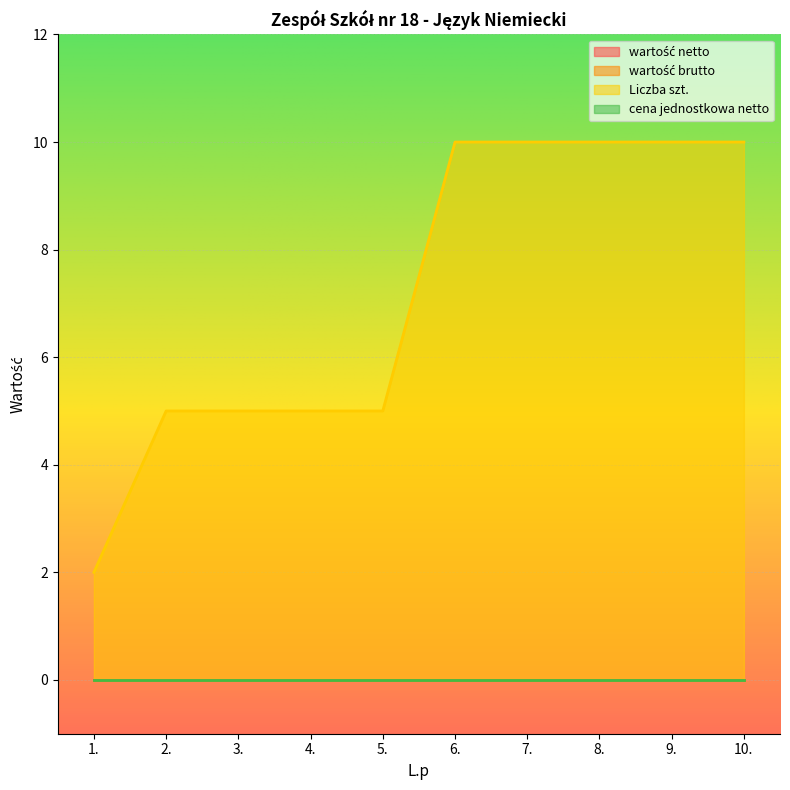

Reading left to right, extract all data points from this chart.

wartość netto: 0	0	0	0	0	0	0	0	0	0
wartość brutto: 0	0	0	0	0	0	0	0	0	0
Liczba szt.: 2	5	5	5	5	10	10	10	10	10
cena jednostkowa netto: 0	0	0	0	0	0	0	0	0	0